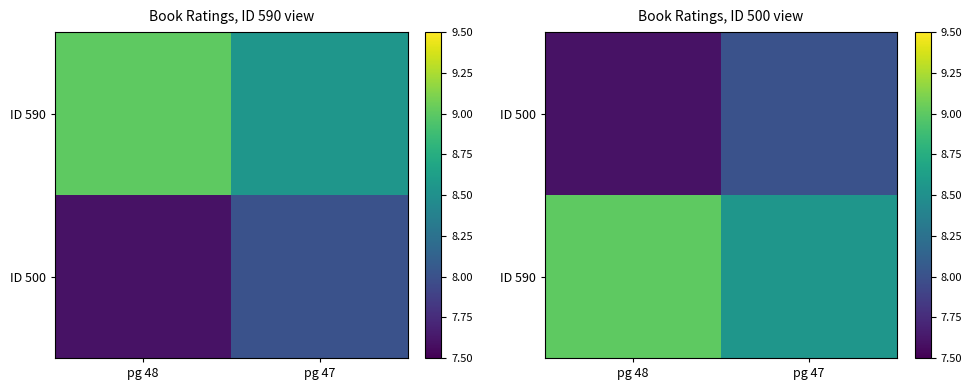

What is the average value of the ID 590 series?

8.8